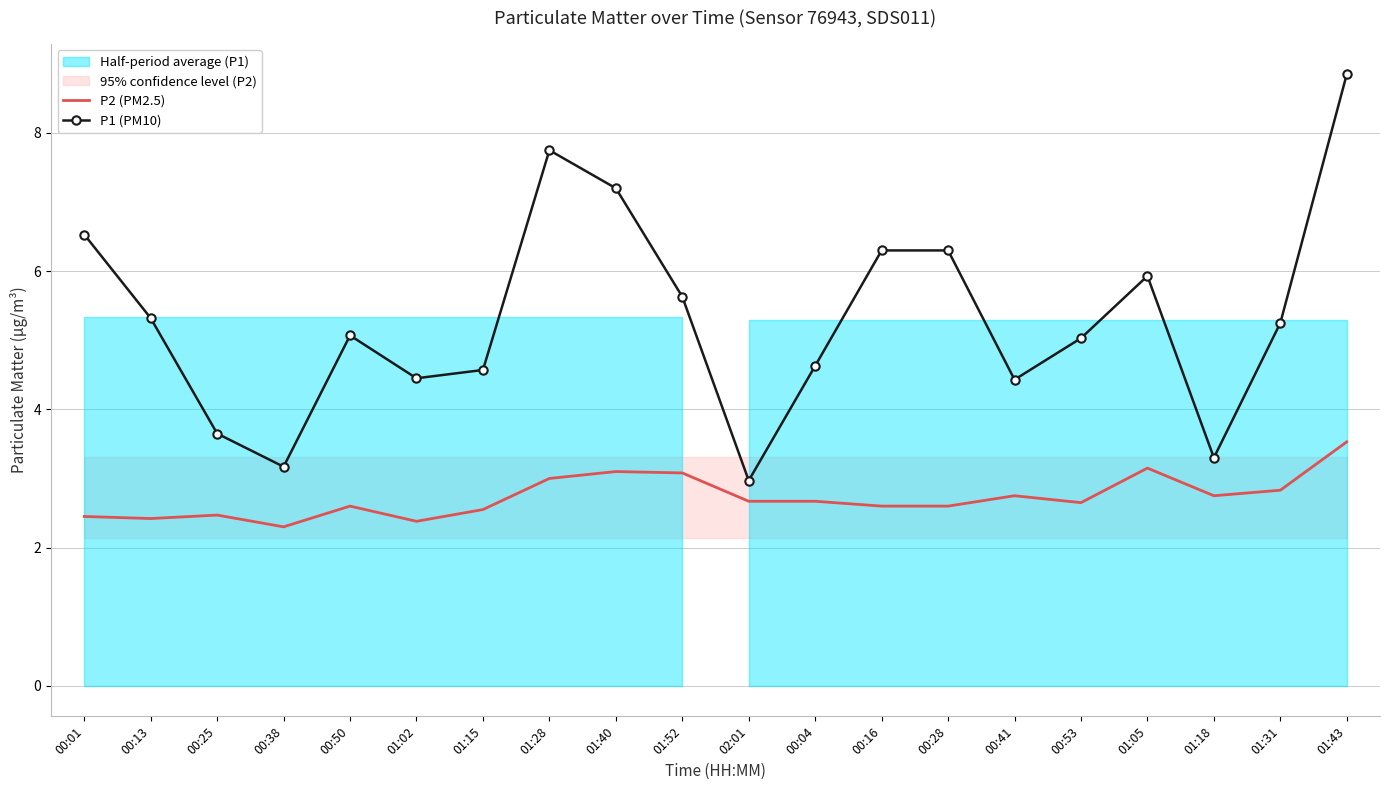

At which category does the chart reach its peak across all series?

01:43